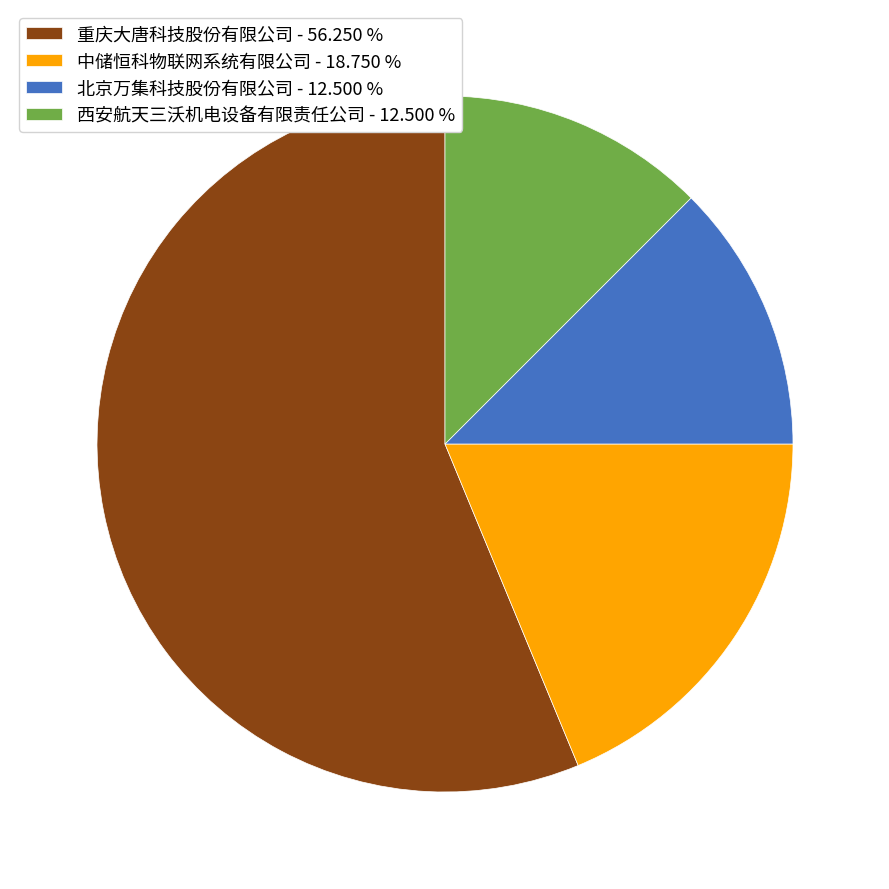

What is the largest slice in the pie chart?

重庆大唐科技股份有限公司